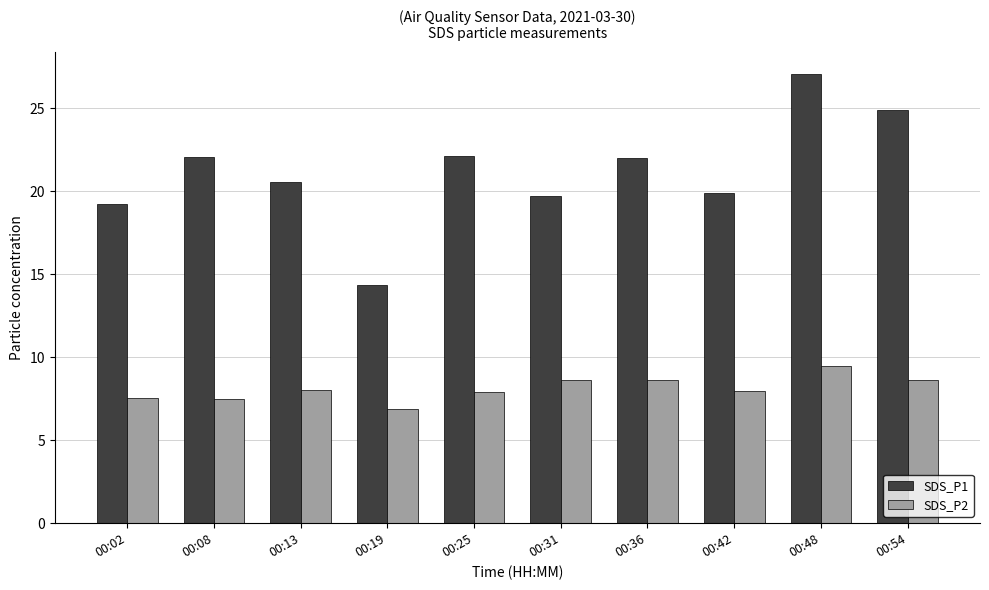

What is the difference between the highest and lowest values at 00:31?

11.1